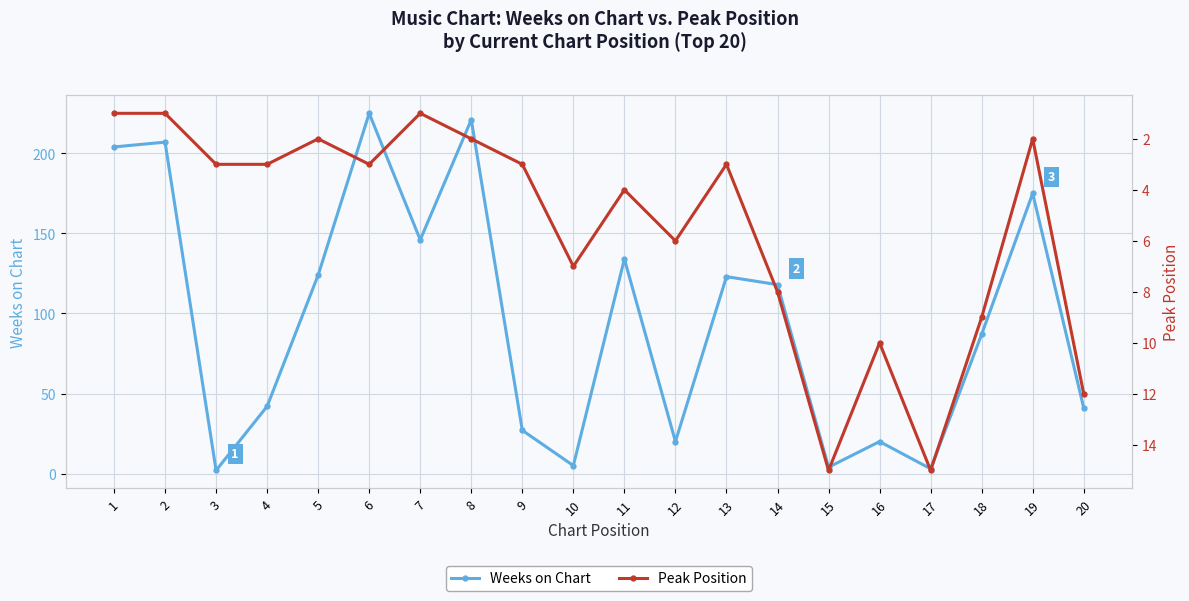

How many interior local peaks does the Peak Position series have?

5